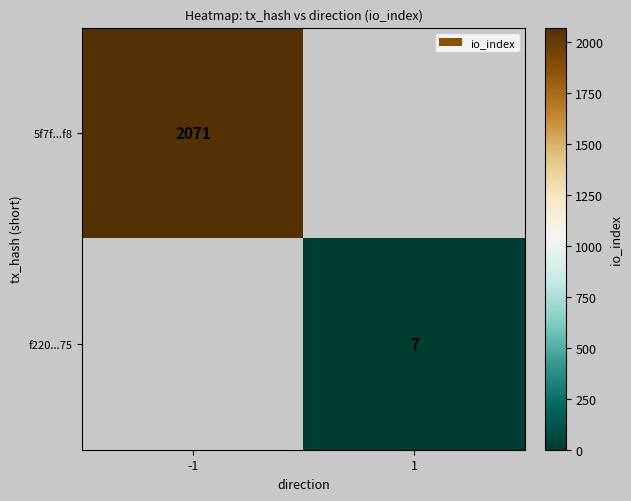

True or false: 5f7f...f8 has a value of 481 at -1.

False